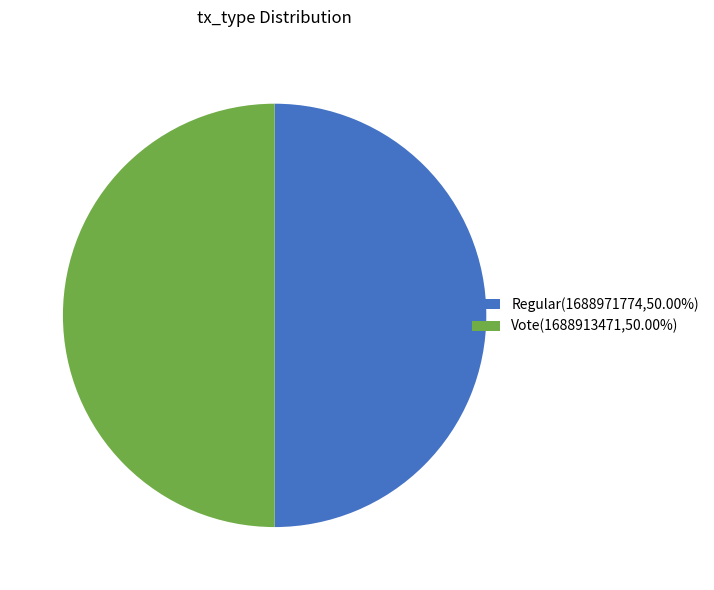

Approximately how many times larger is the value at Regular(1688971774,50.00%) compared to Vote(1688913471,50.00%)?

1.0